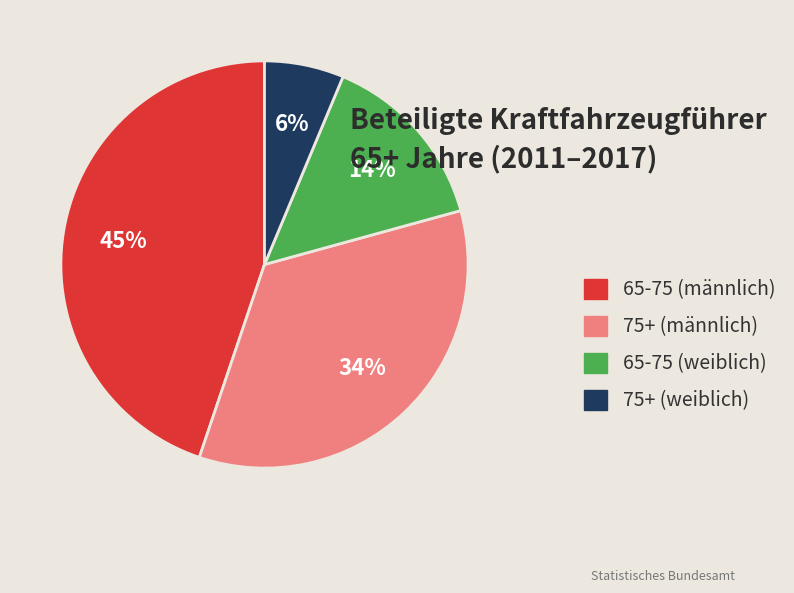

True or false: 65-75 (weiblich) accounts for 7% of the total.

False